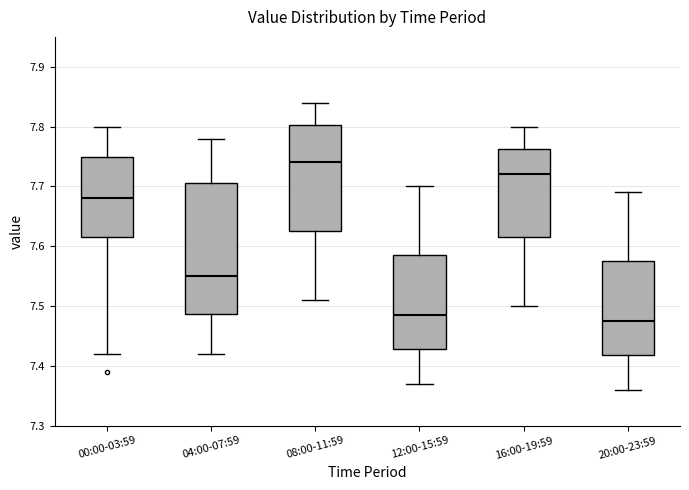

Reading left to right, transcribe this box plot: for each box, give where its median line is, the range the box spans, and where its two whiskers end, as read against the y-axis. The values are not printed on the chart, so give them approximately, as read against the axis.

00:00-03:59: median 7.68, box 7.62 to 7.75, whiskers 7.42 to 7.80
04:00-07:59: median 7.55, box 7.49 to 7.71, whiskers 7.42 to 7.78
08:00-11:59: median 7.74, box 7.63 to 7.80, whiskers 7.51 to 7.84
12:00-15:59: median 7.49, box 7.43 to 7.59, whiskers 7.37 to 7.70
16:00-19:59: median 7.72, box 7.62 to 7.76, whiskers 7.50 to 7.80
20:00-23:59: median 7.48, box 7.42 to 7.58, whiskers 7.36 to 7.69